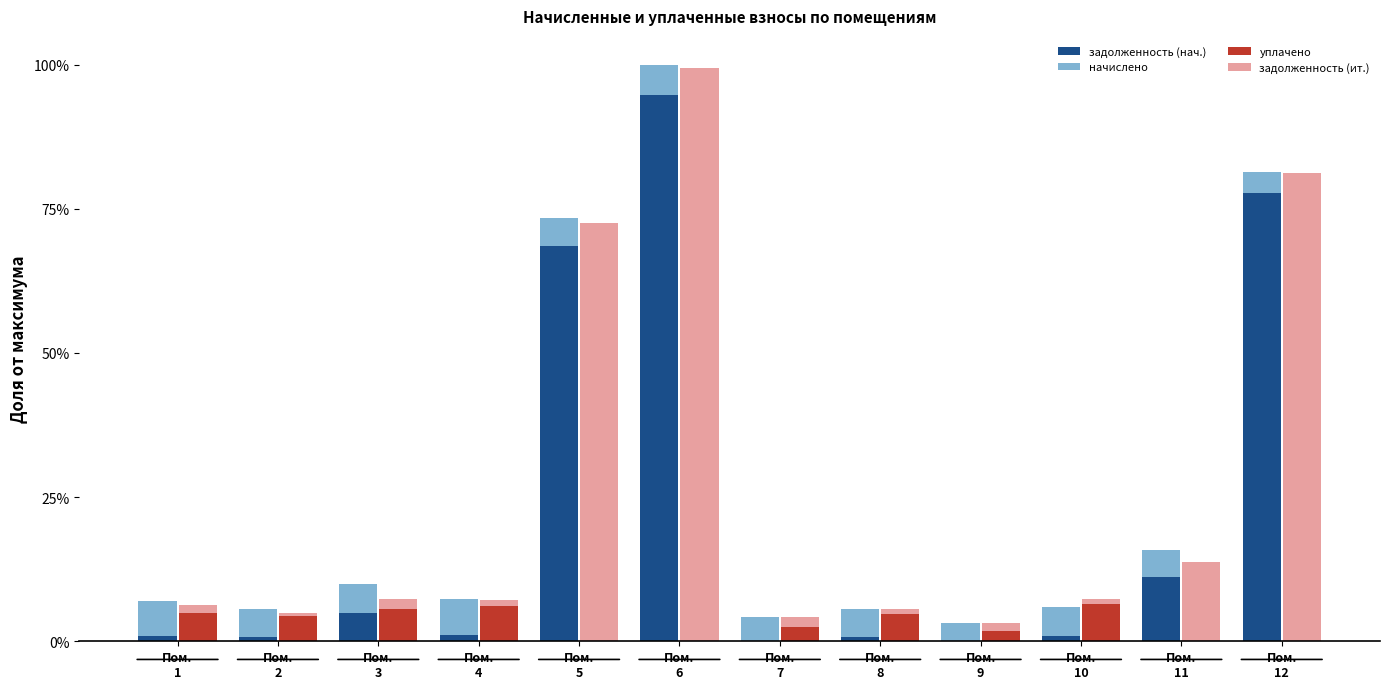

At which label does задолженность (нач.) reach its minimum?

Пом.
7